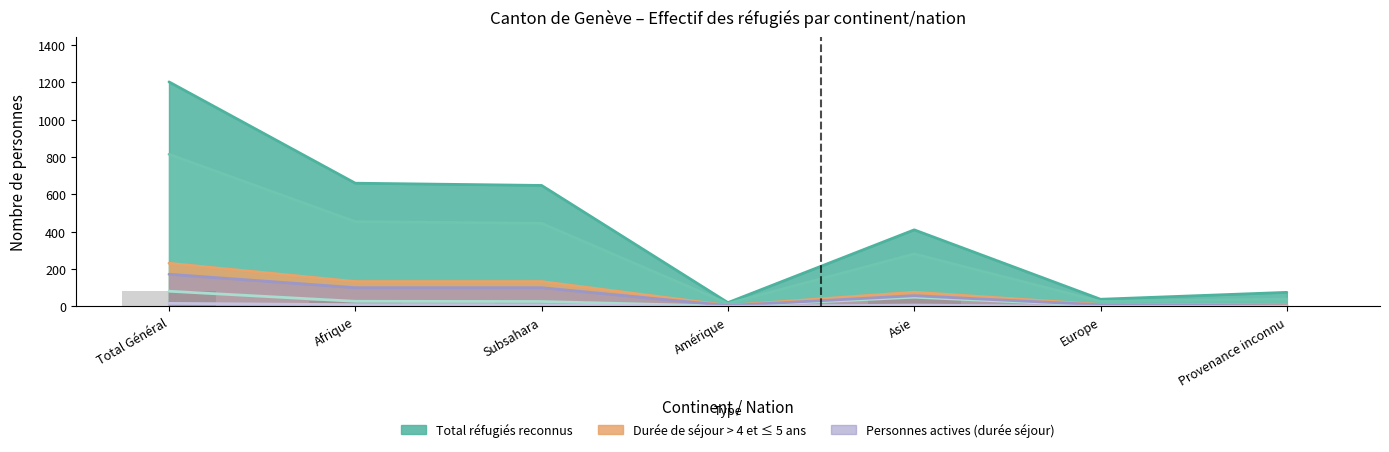

What is the spread (max minus min) of values at Asie?

403